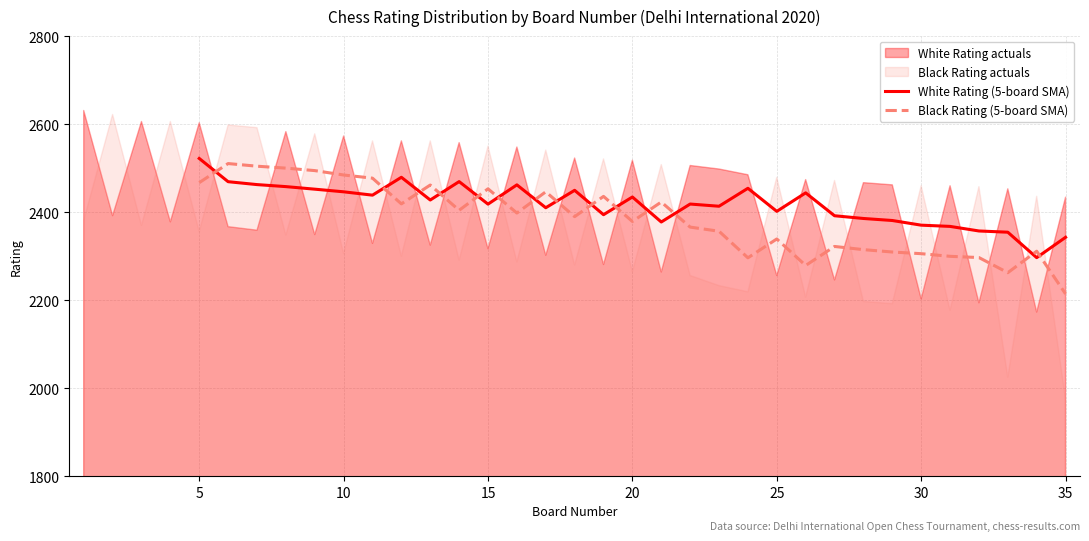

True or false: White Rating (5-board SMA) and Black Rating (5-board SMA) intersect in this chart.

True